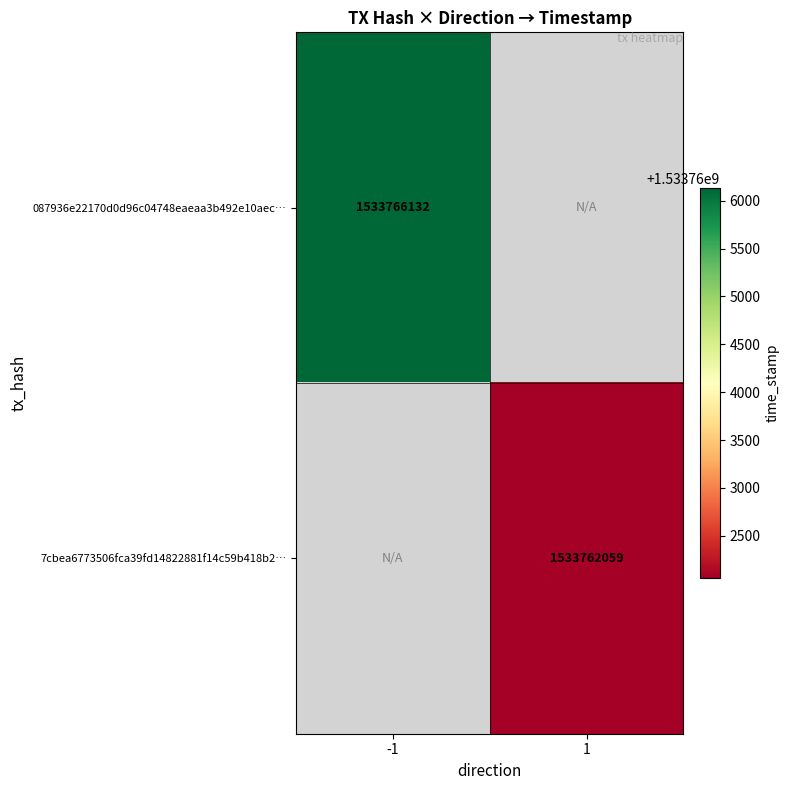

True or false: 087936e22170d0d96c04748eaeaa3b492e10aec… has a value of 1533766132 at -1.

True